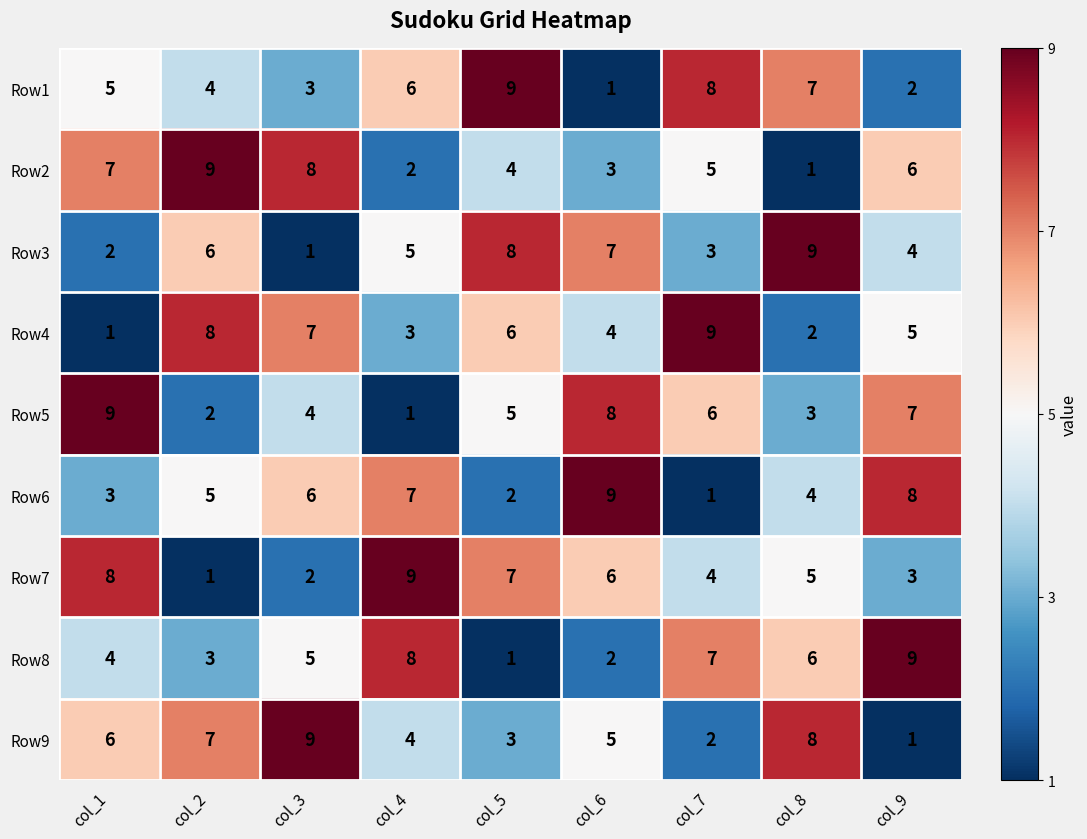

What is the highest value of the Row9 series?

9